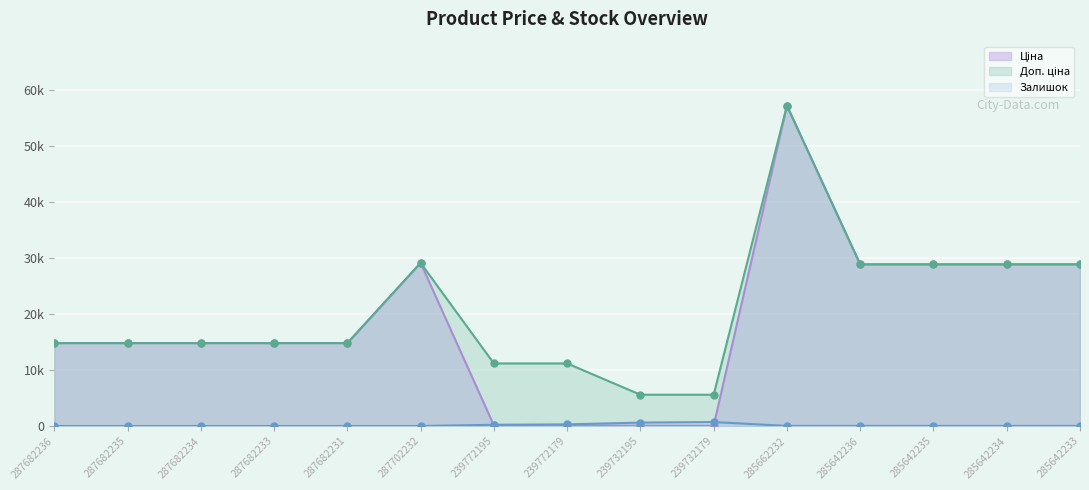

Where does the Доп. ціна series first go above 14817?

287682236